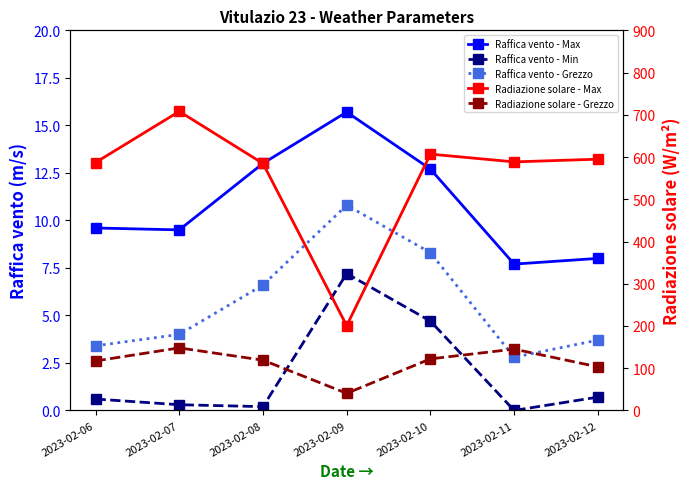

Reading left to right, extract all data points from this chart.

Raffica vento - Max: 9.6	9.5	13.0	15.7	12.7	7.7	8.0
Raffica vento - Min: 0.6	0.3	0.2	7.2	4.7	0.0	0.7
Raffica vento - Grezzo: 3.4	4.0	6.6	10.8	8.3	2.8	3.7
Radiazione solare - Max: 587.0	708.1	584.7	200.7	606.9	588.5	594.9
Radiazione solare - Grezzo: 117.2	148.1	119.0	40.5	122.1	145.2	103.2